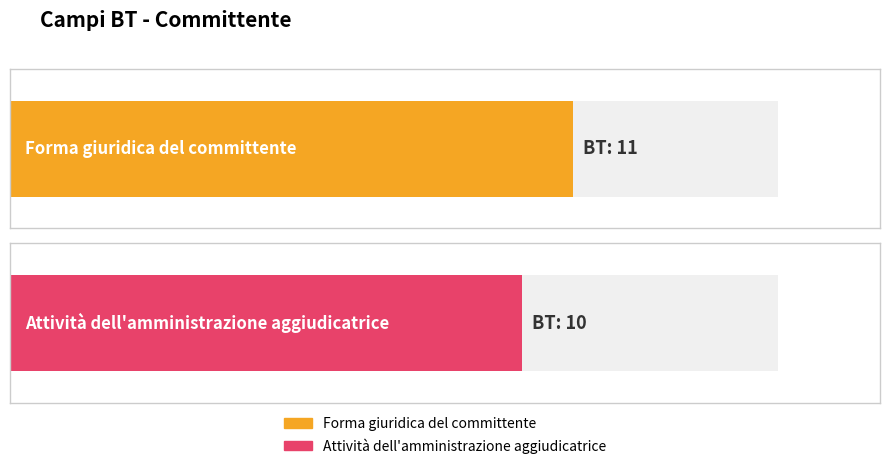

Between Forma giuridica del committente and Attività dell'amministrazione aggiudicatrice, which is larger?

Forma giuridica del committente